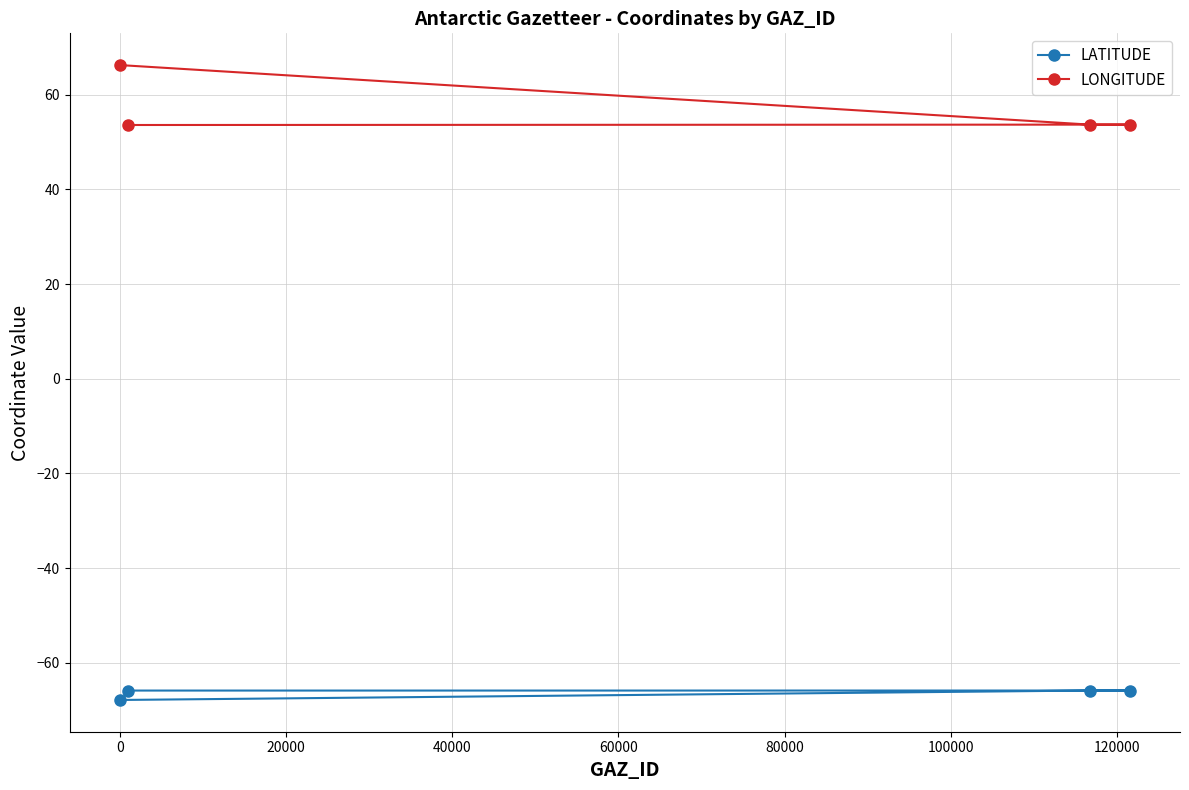

What is the minimum value for LATITUDE?

-67.8